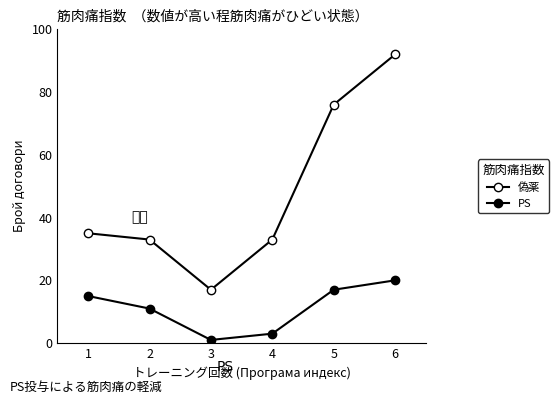

True or false: 偽薬 has a value of 33 at 4.

True